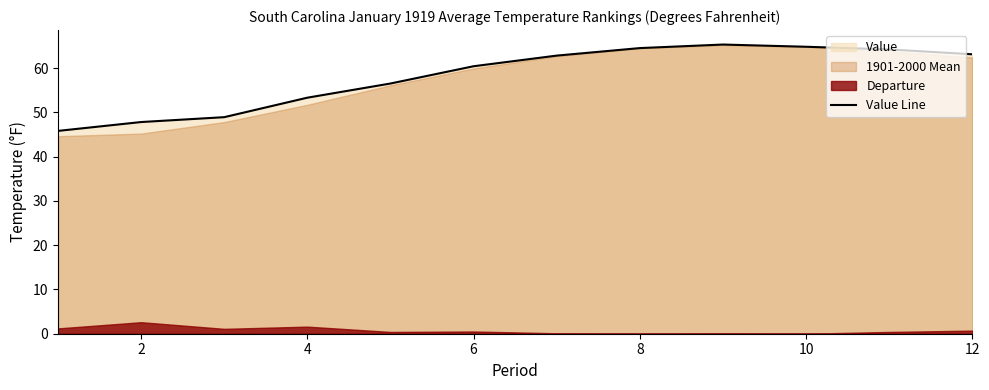

True or false: Value Line has a value of 47.8 at 2.

True